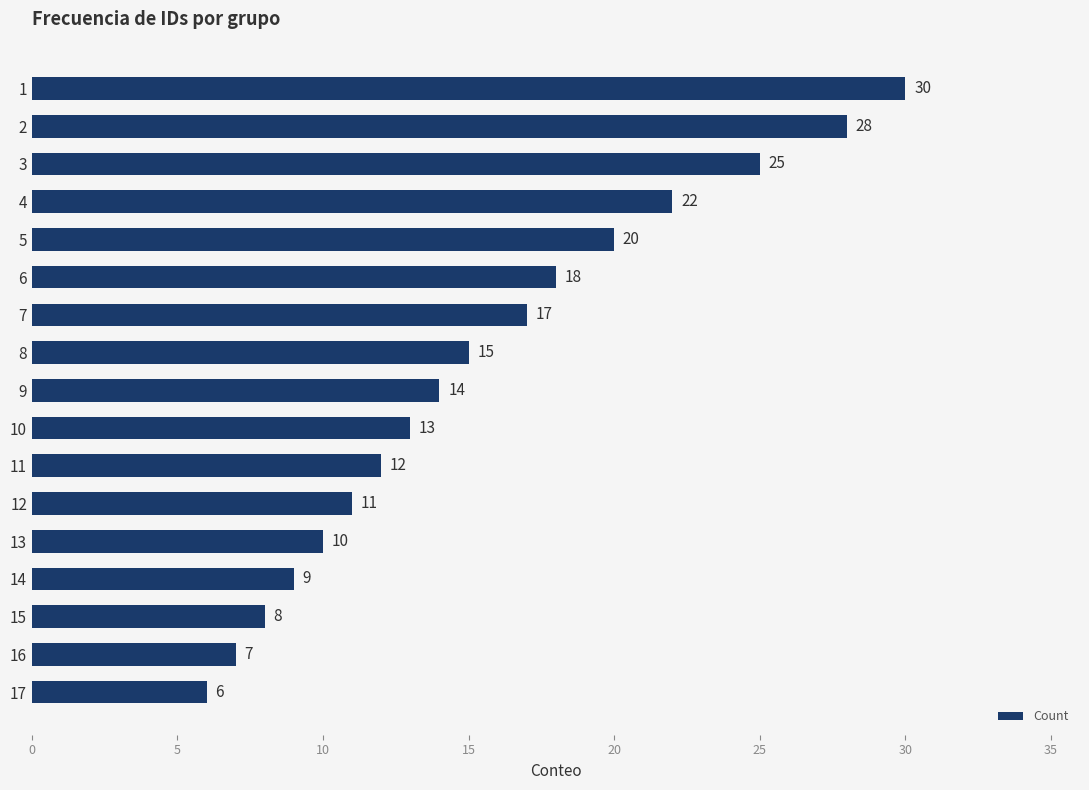

What value does the data have at 9, to the nearest 10?

10